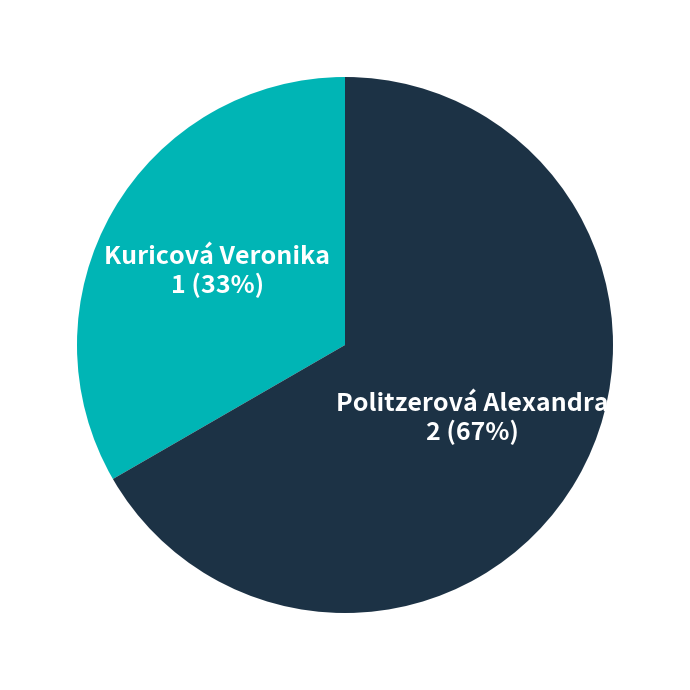

The Kuricová Veronika slice represents 43% of the pie. True or false?

False